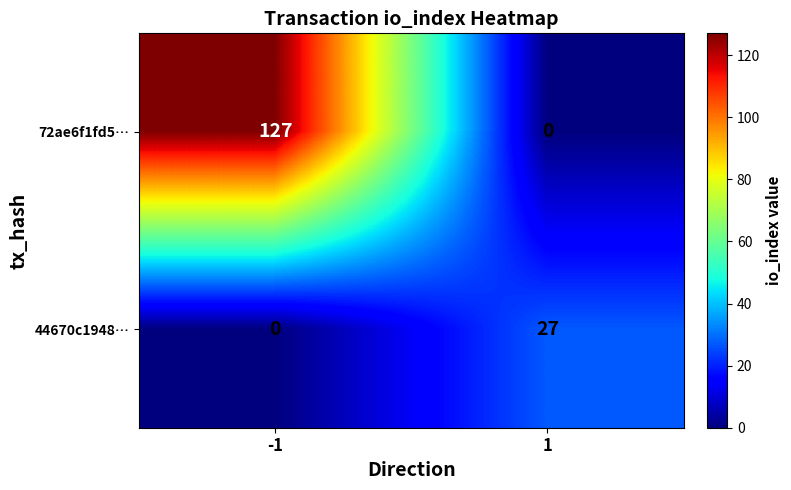

Reading left to right, extract all data points from this chart.

72ae6f1fd5…: 127	0
44670c1948…: 0	27